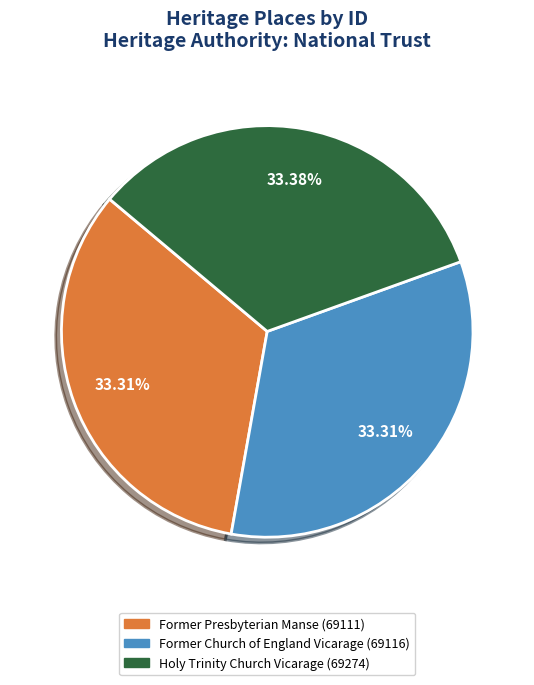

To the nearest percent, what is the combined percentage of Former Presbyterian Manse and Former Church of England Vicarage?

67%